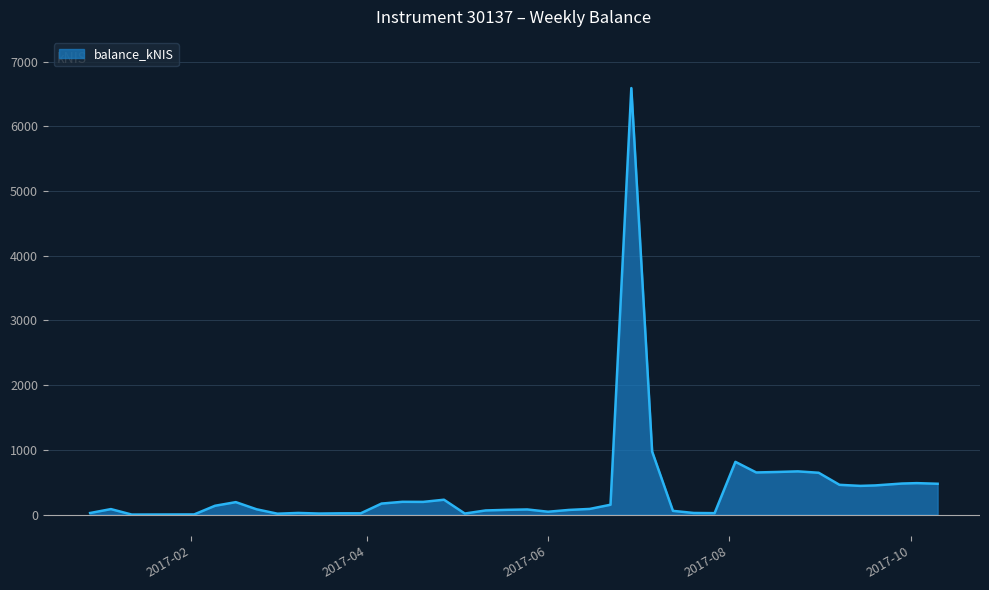

What is the difference between the maximum and minimum values?

6591.9